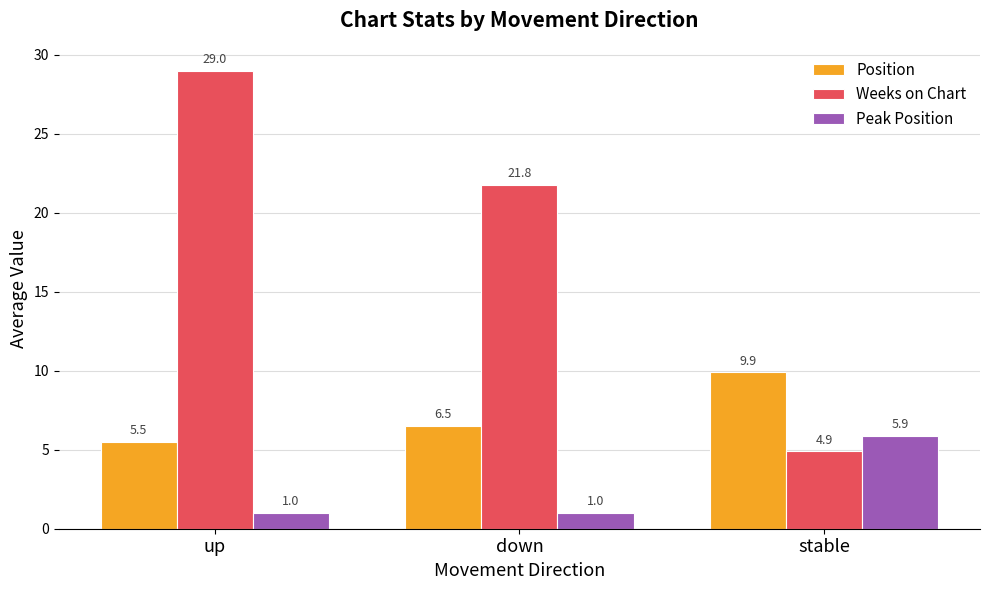

How many groups of bars are there?

3